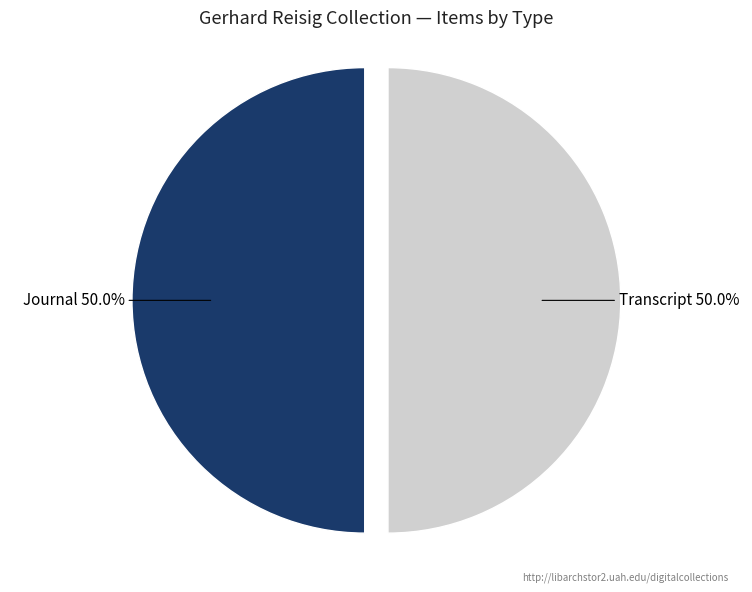

Which slice is the smallest?

Item 13447 (Journal)